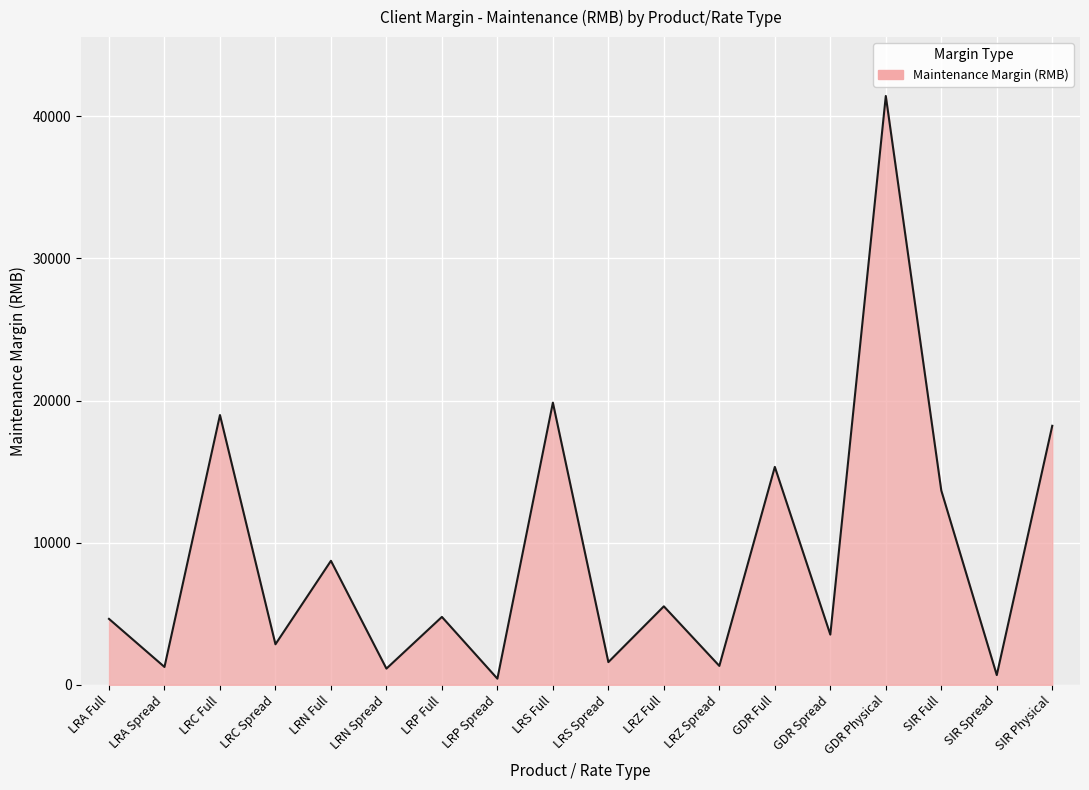

The value at LRA Full is 2906. True or false?

False